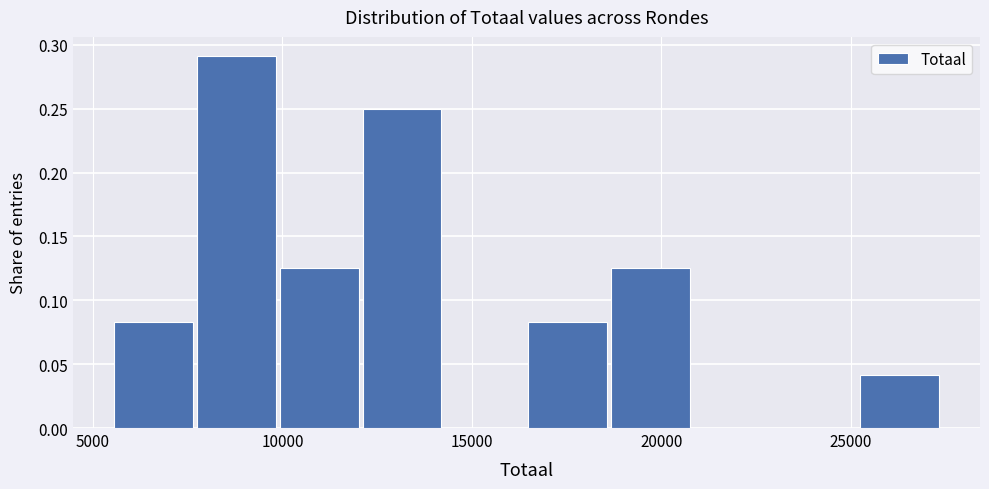

Reading left to right, transcribe this chart: for each bar, give the range it covers on the x-axis and its height. Neither the bar edges nor the heights are printed on the chart, so give them approximately, as read against the axes.

5500 to 7500: 0.085
7500 to 10000: 0.290
10000 to 12000: 0.125
12000 to 14500: 0.250
14500 to 16500: 0
16500 to 18500: 0.085
18500 to 21000: 0.125
21000 to 23000: 0
23000 to 25000: 0
25000 to 27500: 0.040